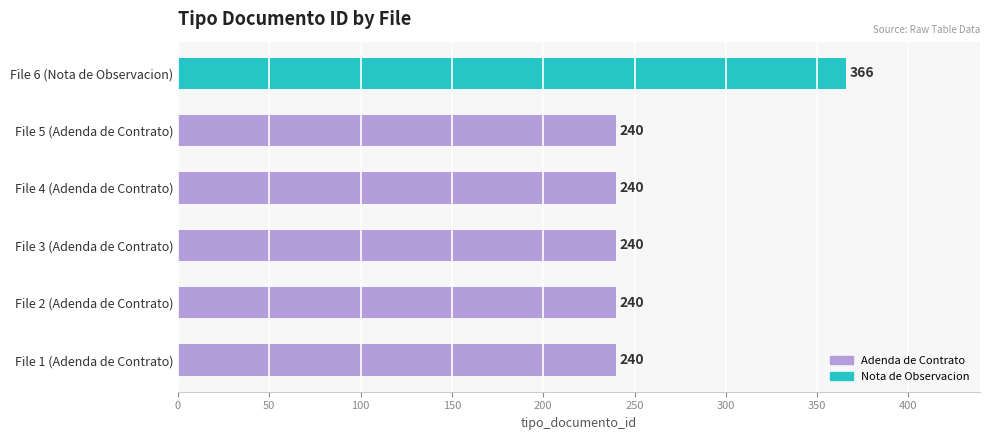

What is the approximate value at File 1 (Adenda de Contrato), to the nearest 5?

240